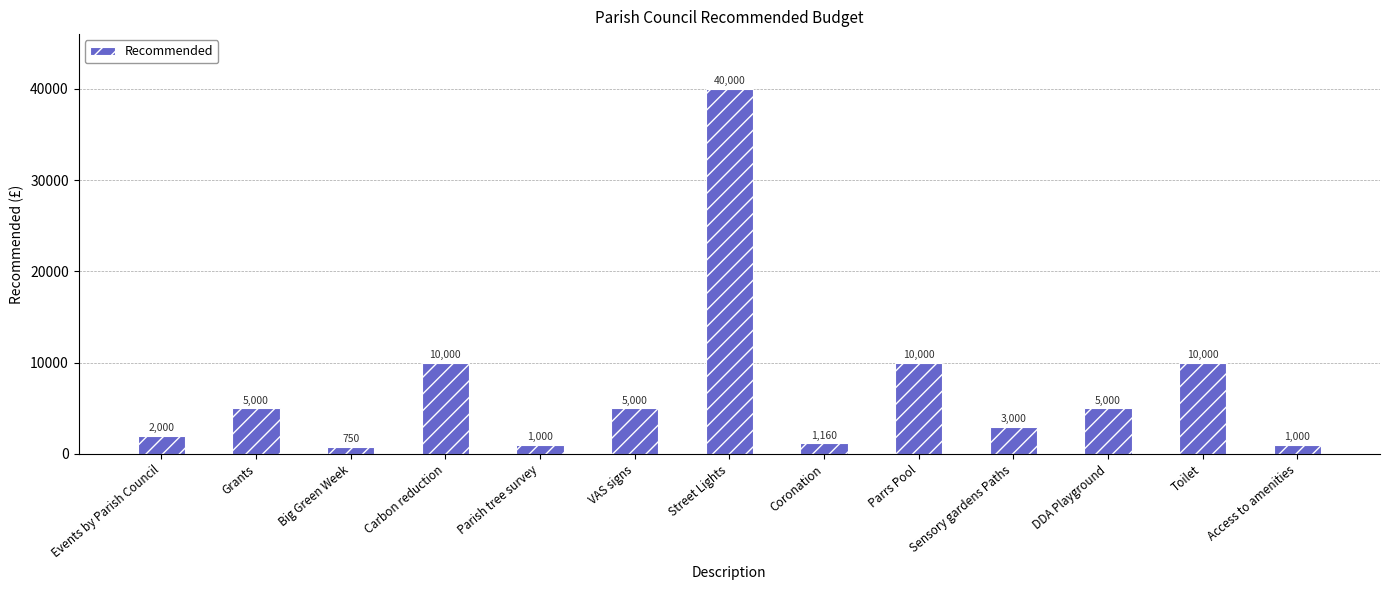

How many data points are less than 5000?

6